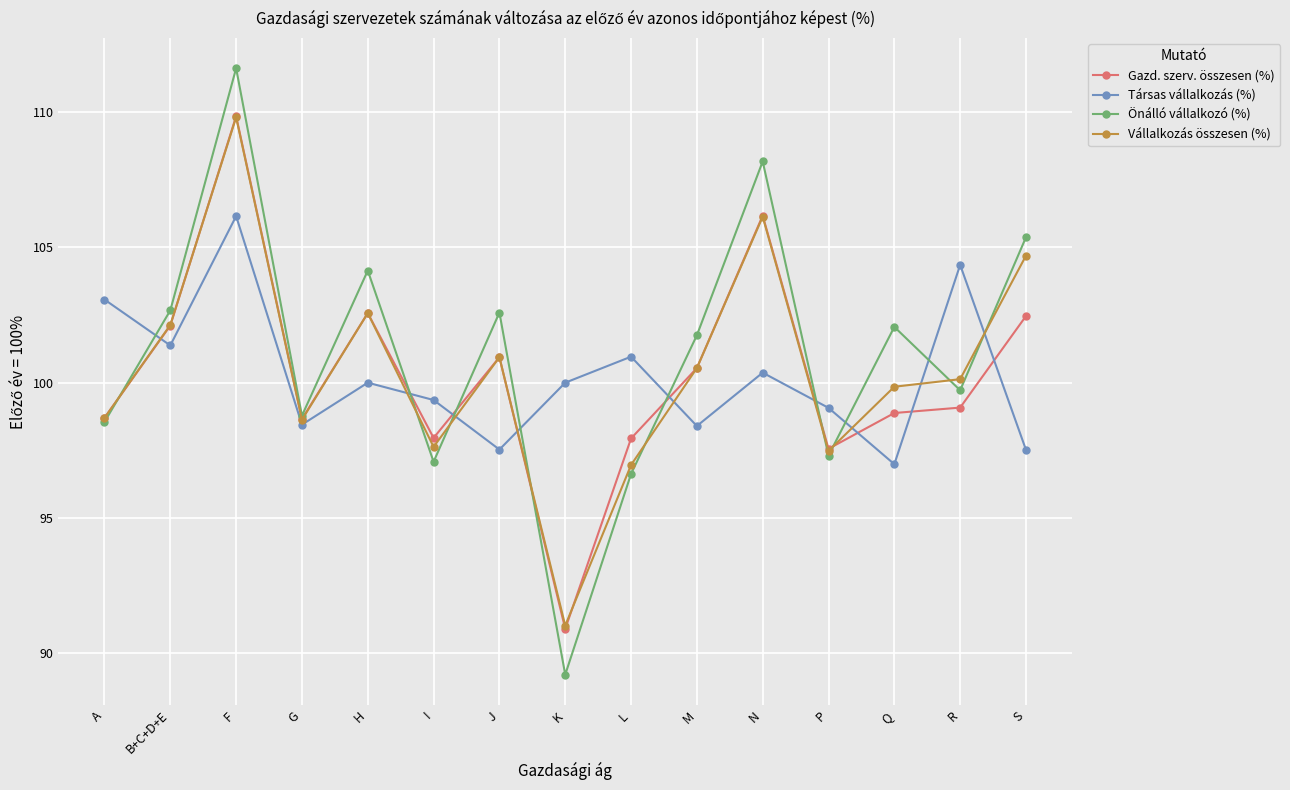

Is this an area chart (filled region under the line)?

No